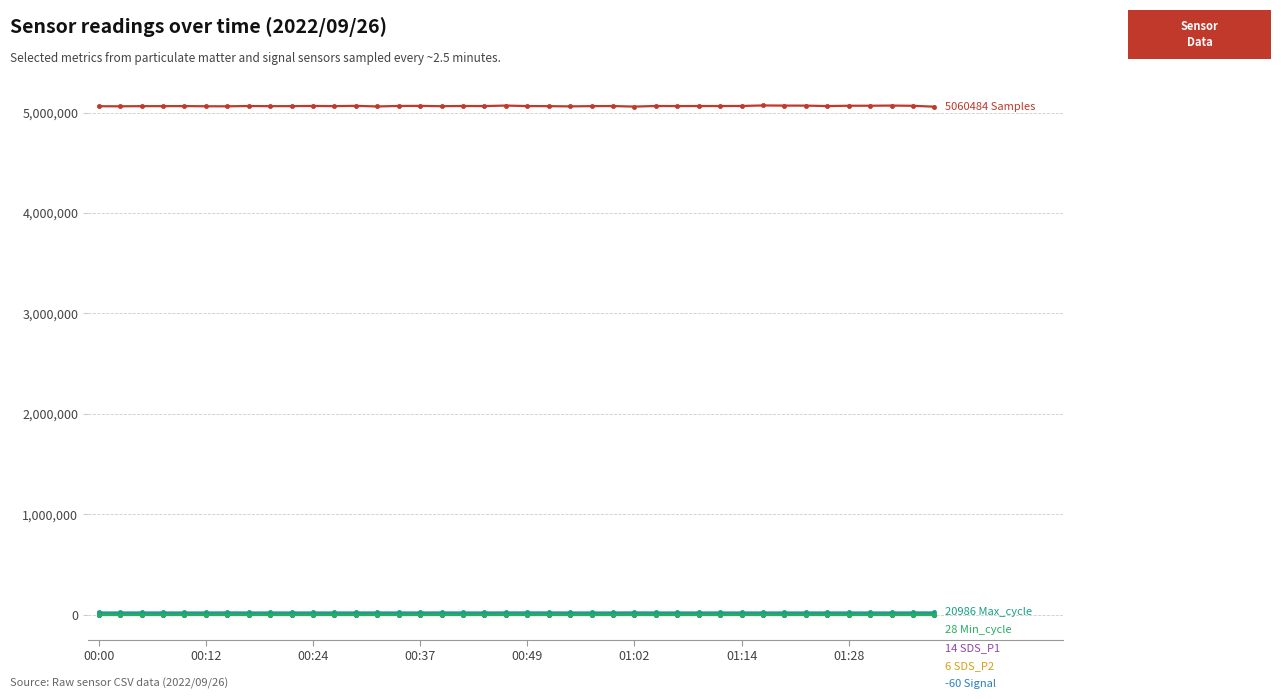

What is the greatest value displayed?

5073001.0